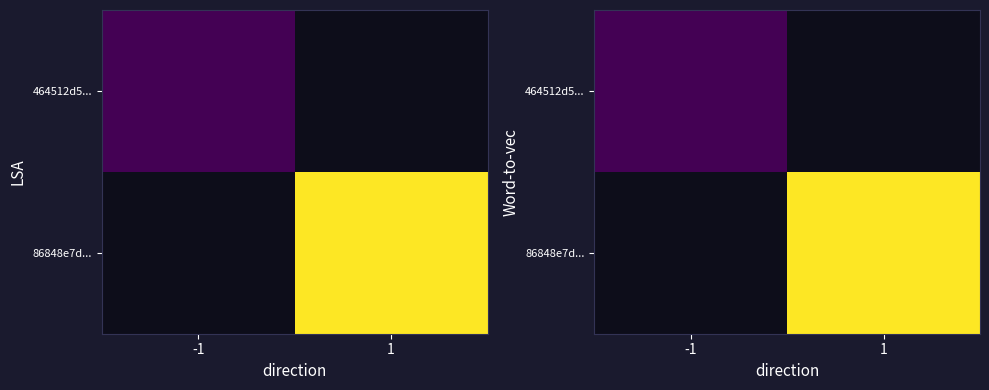

At -1, list the series in order from smallest to largest.

464512d5..., 86848e7d...